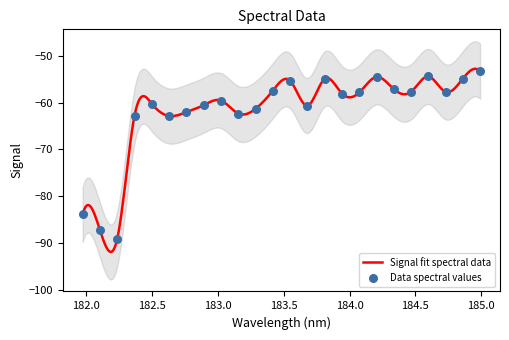

Between 184.0735234058 and 182.1045947288, which is larger?

184.0735234058